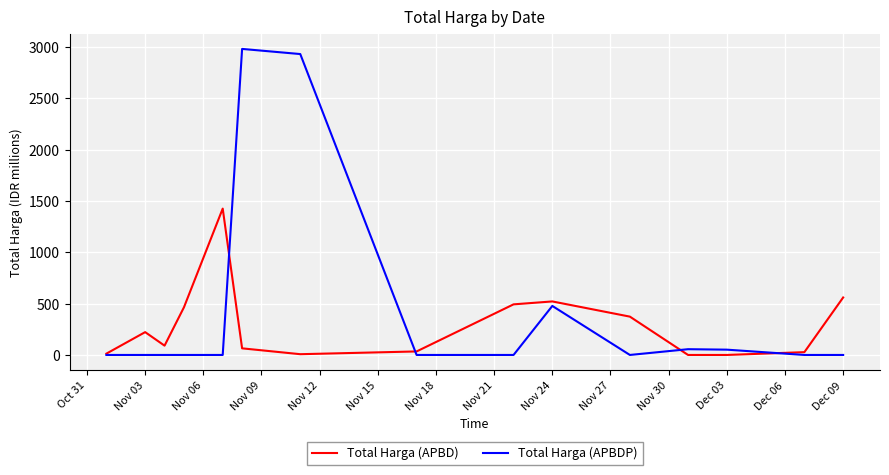

True or false: Total Harga (APBDP) and Total Harga (APBD) cross at least once.

True